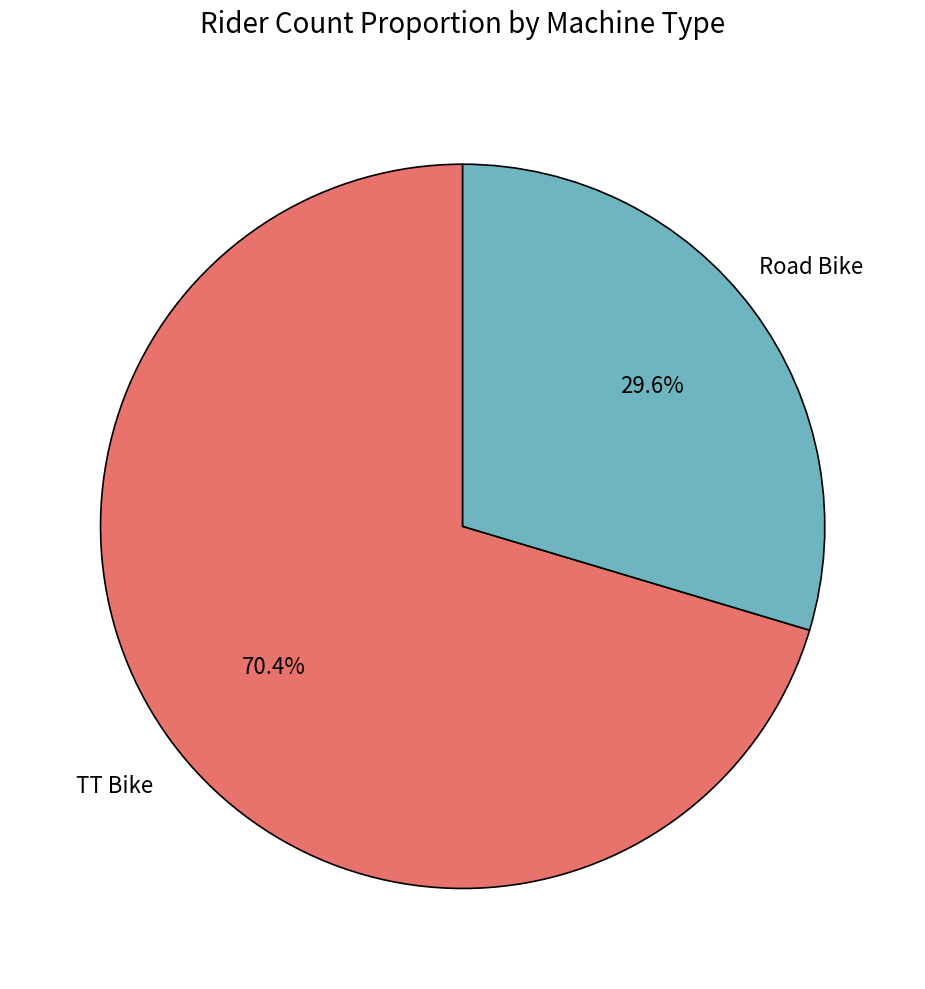

Is there any slice that represents more than half of the pie?

Yes